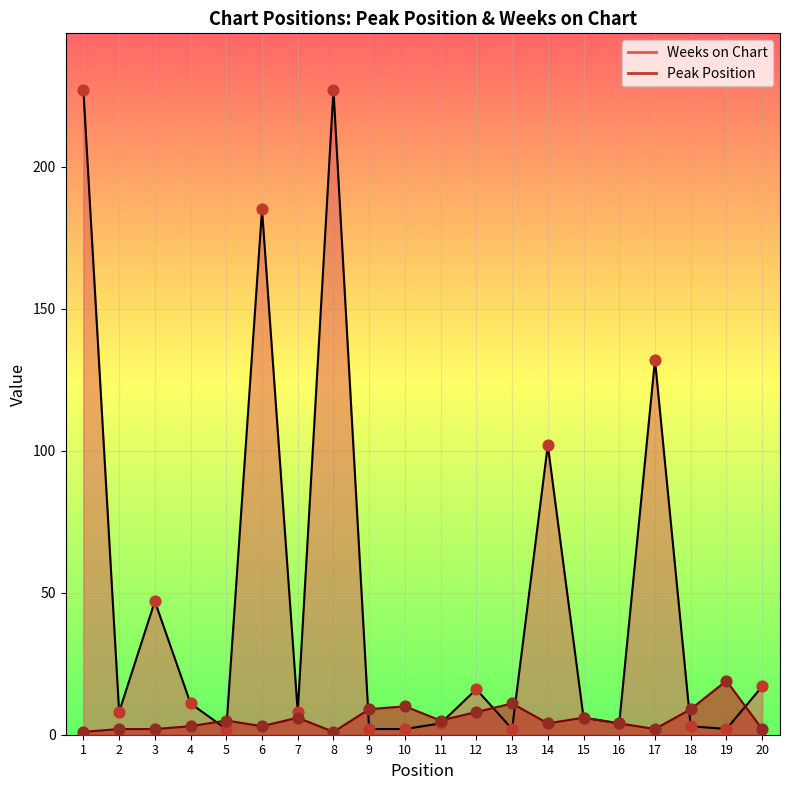

Which series has the widest spread of Y values?

Weeks on Chart